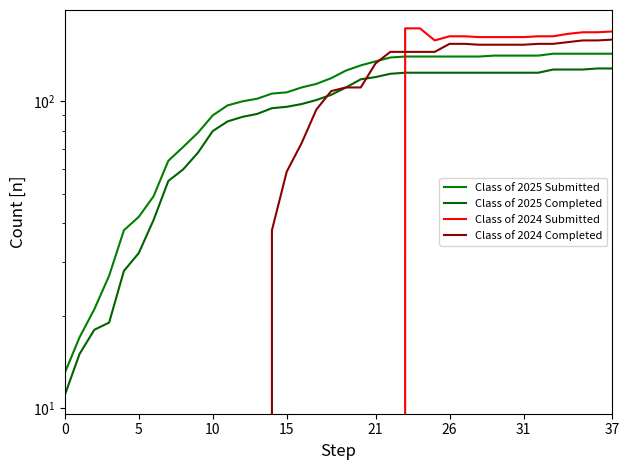

What is the spread (max minus min) of values at 11?

97